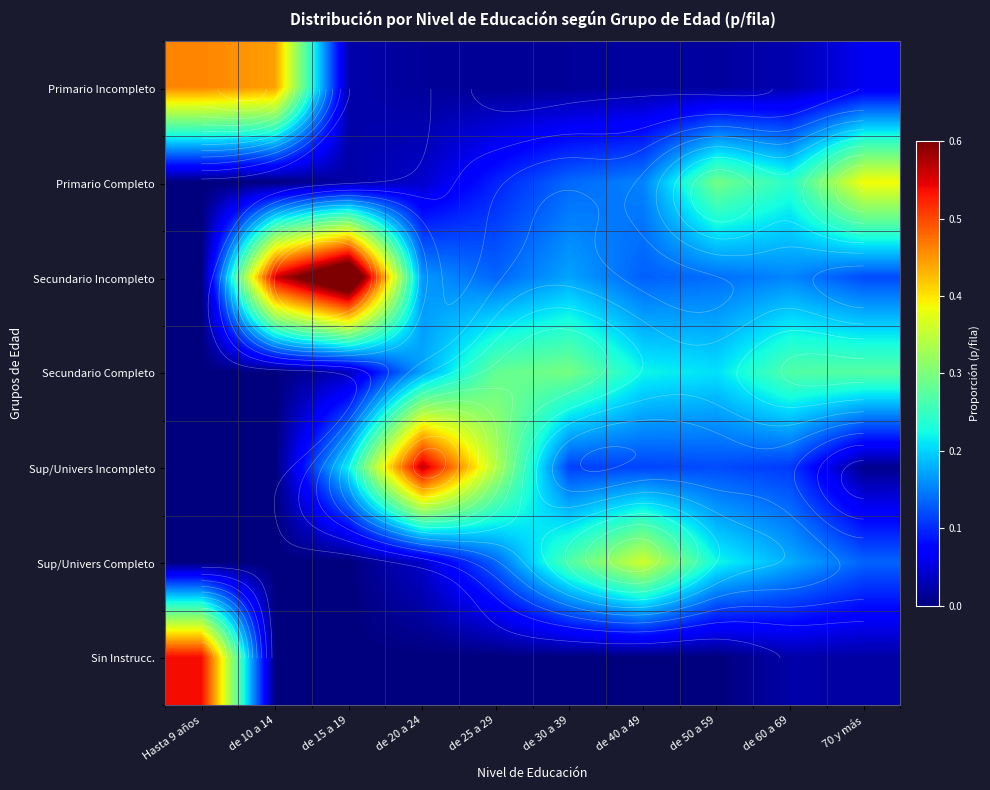

The Secundario Completo series shows 0.2 at de 40 a 49. True or false?

True